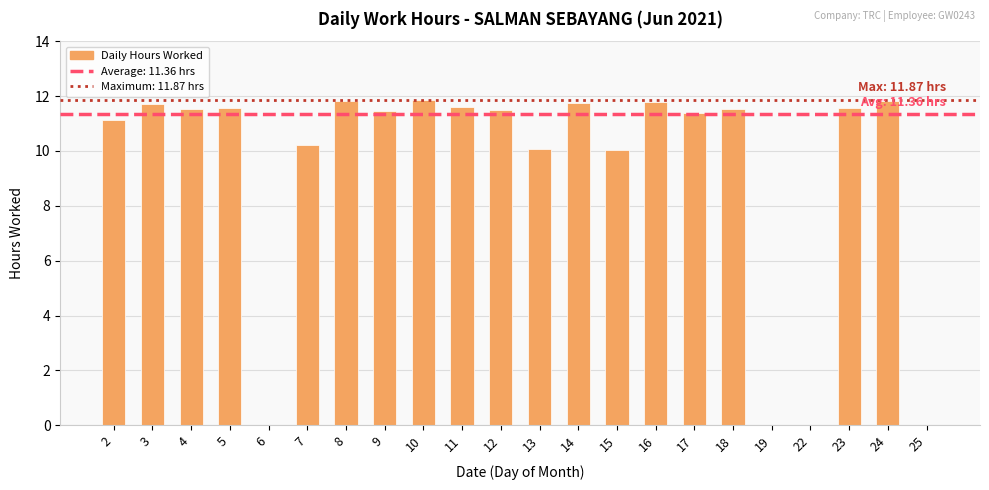

Between 16 and 2, which is larger?

16